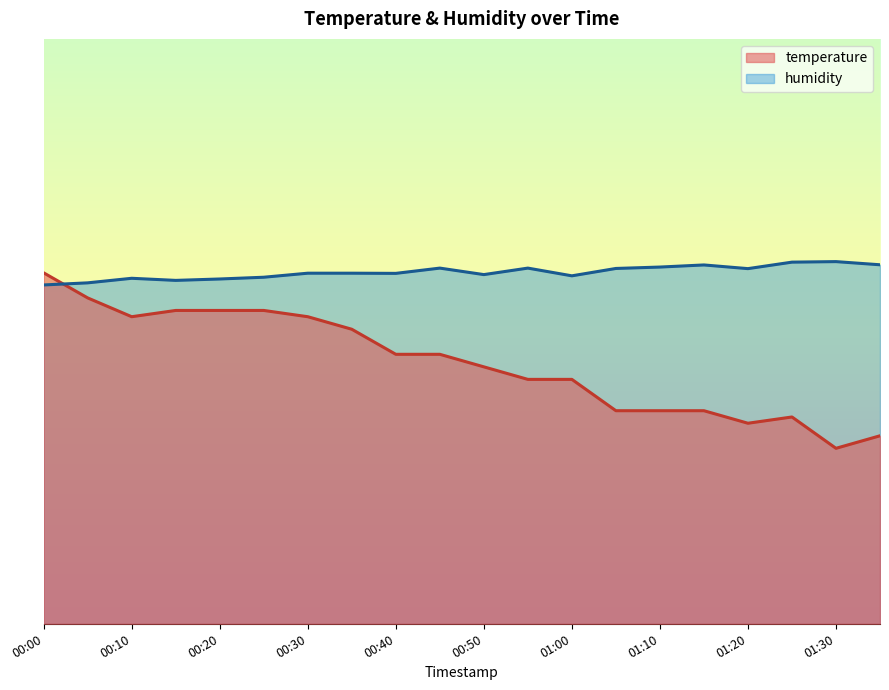

Reading right to left, what are all the values shown in this chart?

temperature: 01:35=32.1	01:30=30.0	01:25=35.4	01:20=34.3	01:15=36.4	01:10=36.4	01:05=36.4	01:00=41.8	00:55=41.8	00:50=43.9	00:45=46.1	00:40=46.1	00:35=50.4	00:30=52.5	00:25=53.6	00:20=53.6	00:15=53.6	00:10=52.5	00:05=55.7	00:00=60.0
humidity: 01:35=61.4	01:30=61.9	01:25=61.8	01:20=60.7	01:15=61.4	01:10=61.0	01:05=60.8	01:00=59.5	00:55=60.8	00:50=59.7	00:45=60.8	00:40=59.9	00:35=59.9	00:30=59.9	00:25=59.2	00:20=59.0	00:15=58.7	00:10=59.1	00:05=58.3	00:00=57.9